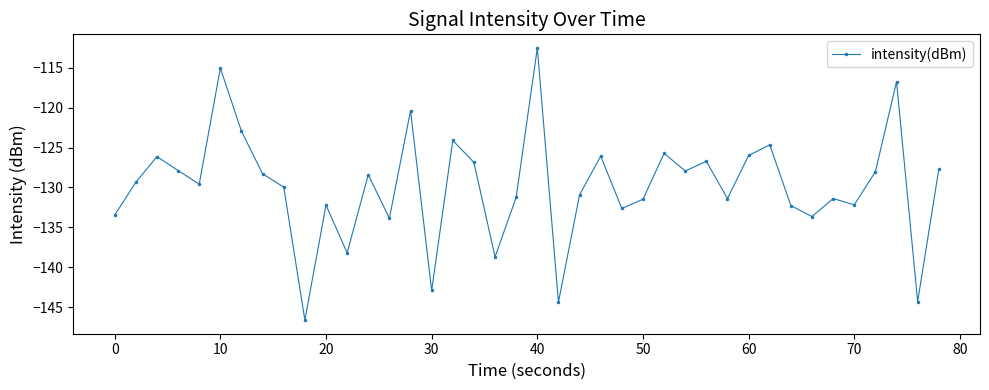

How many interior local peaks (higher than both neighbors) does the data have?

13